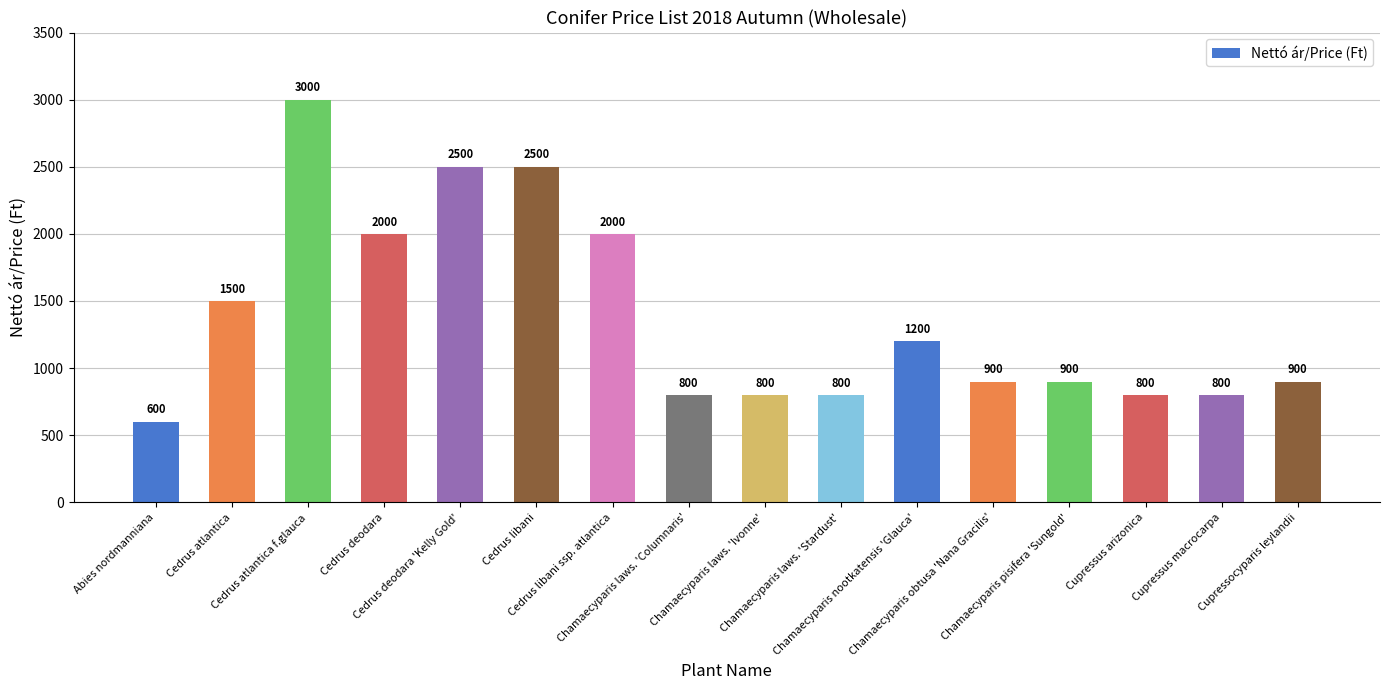

What is the minimum value shown in the chart?

600